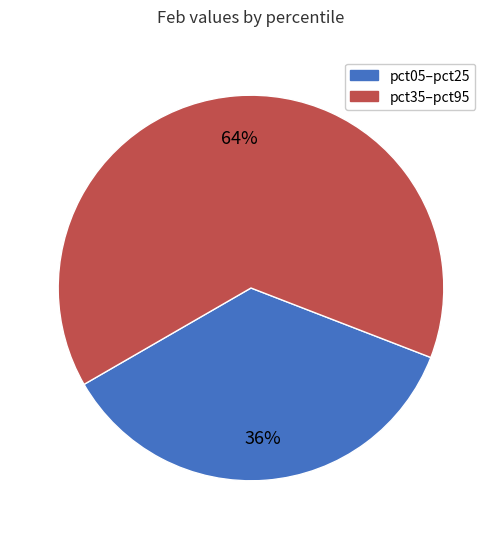

Do pct35–pct95 and pct05–pct25 together represent more than half of the pie?

Yes